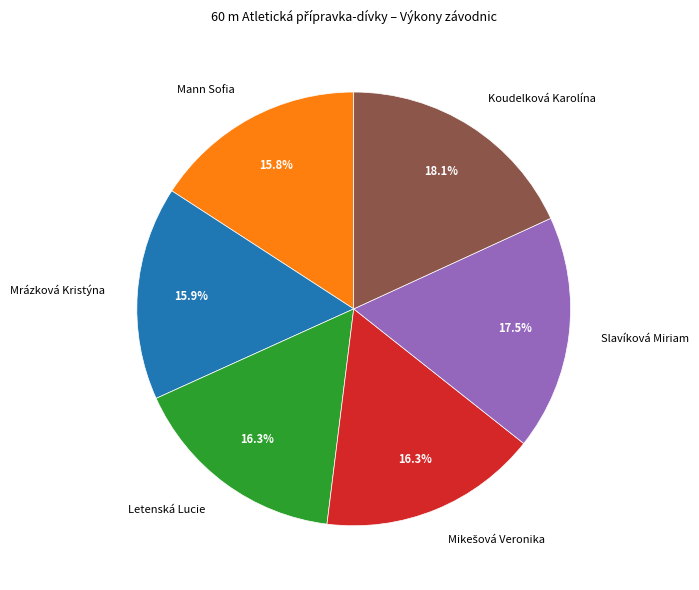

Count the number of slices in the pie.

6